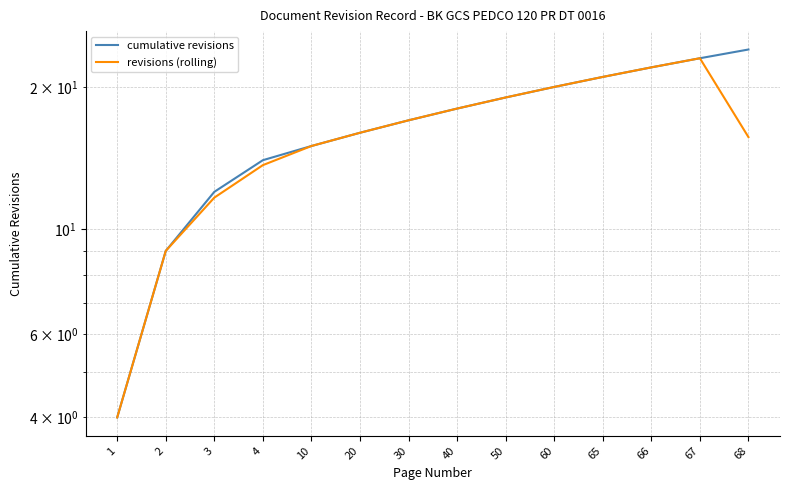

Where is the first local maximum for revisions (rolling)?

67